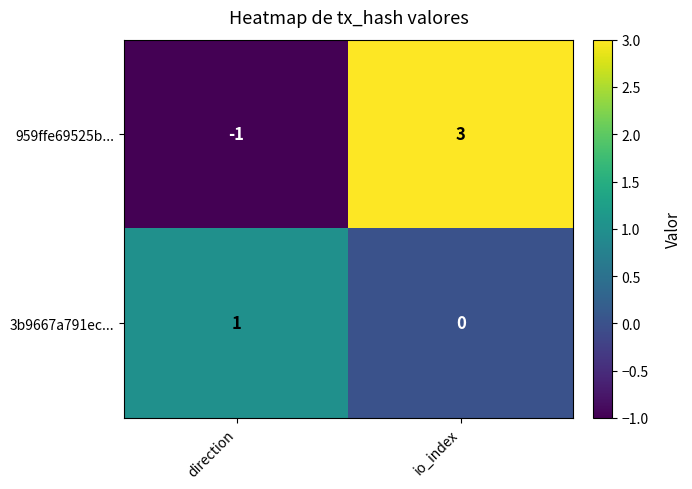

How many data points does each series have?

2